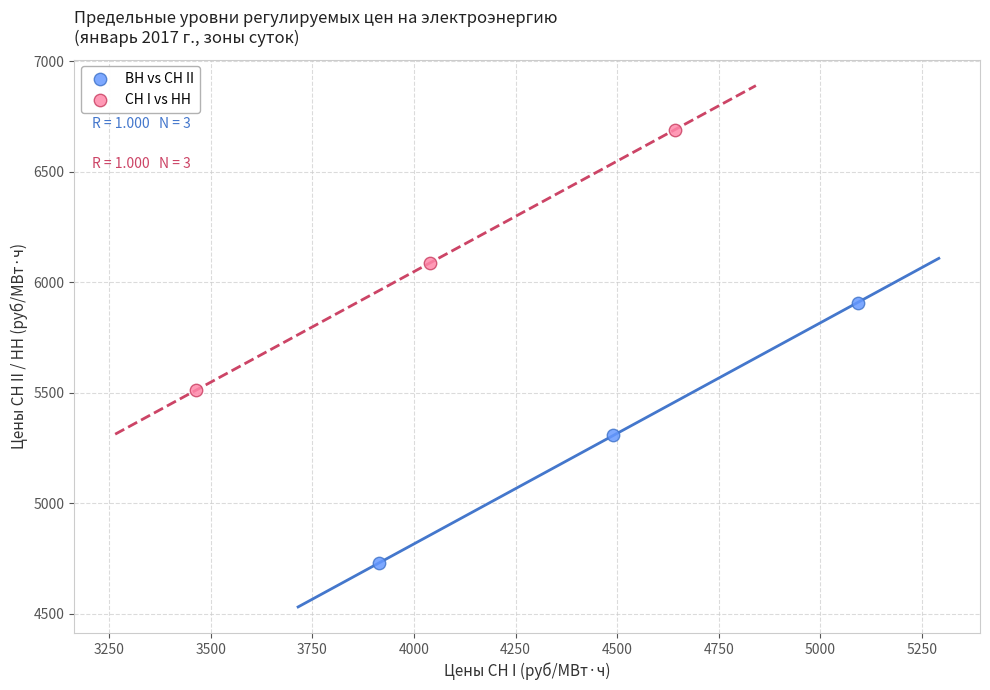

Which series reaches the maximum Y coordinate?

СН I vs НН